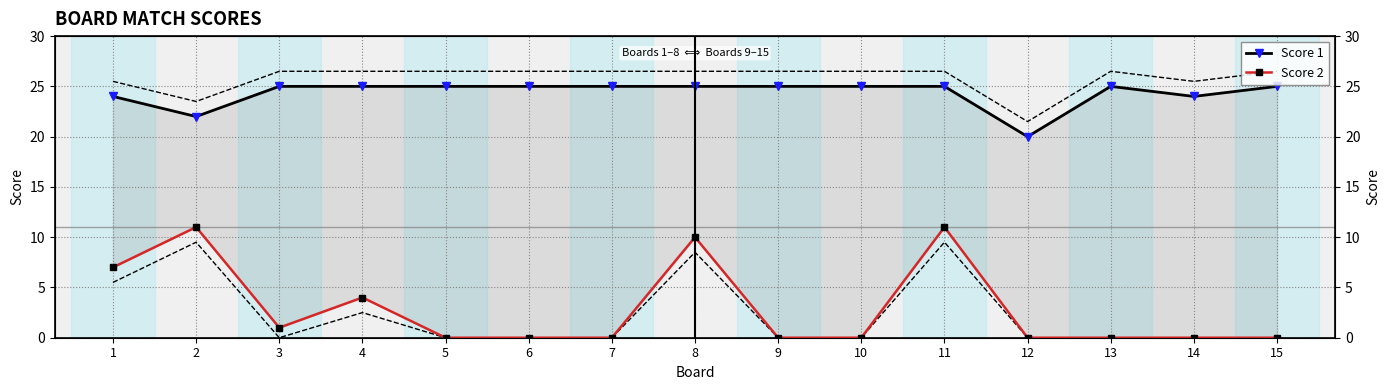

How many distinct data groups are displayed?

2